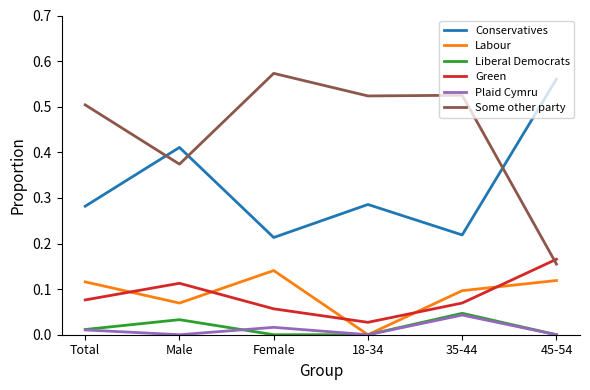

The value of Green at 35-44 is 0.1. True or false?

True